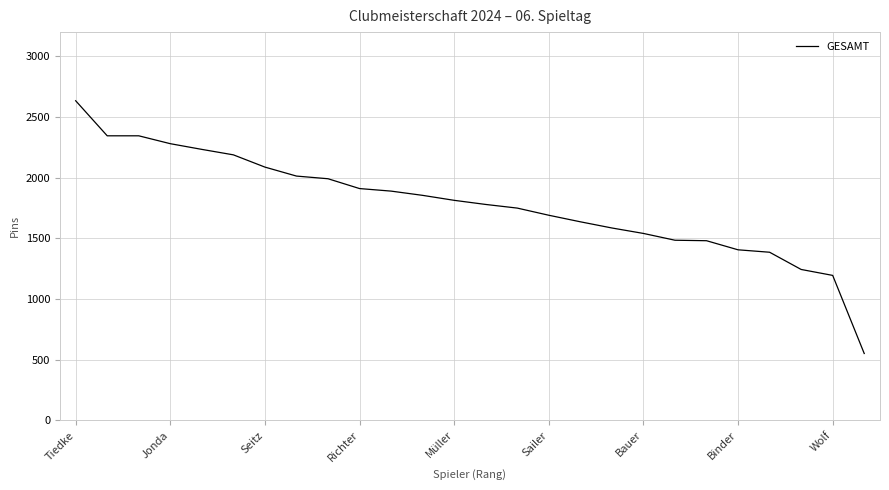

What is the greatest value displayed?

2634